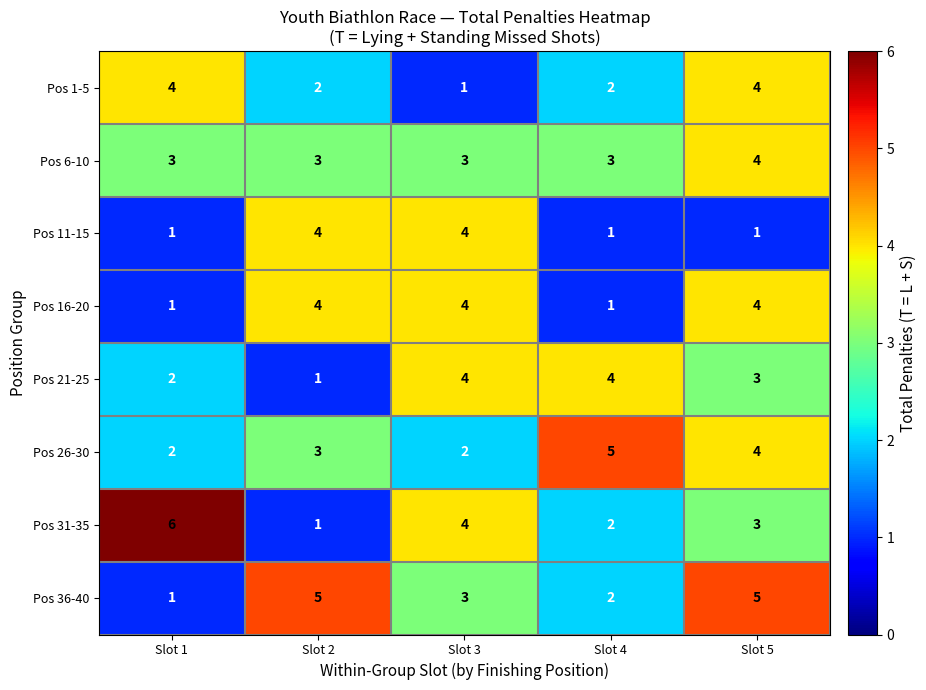

At which category is the sum across all series the highest?

Slot 5